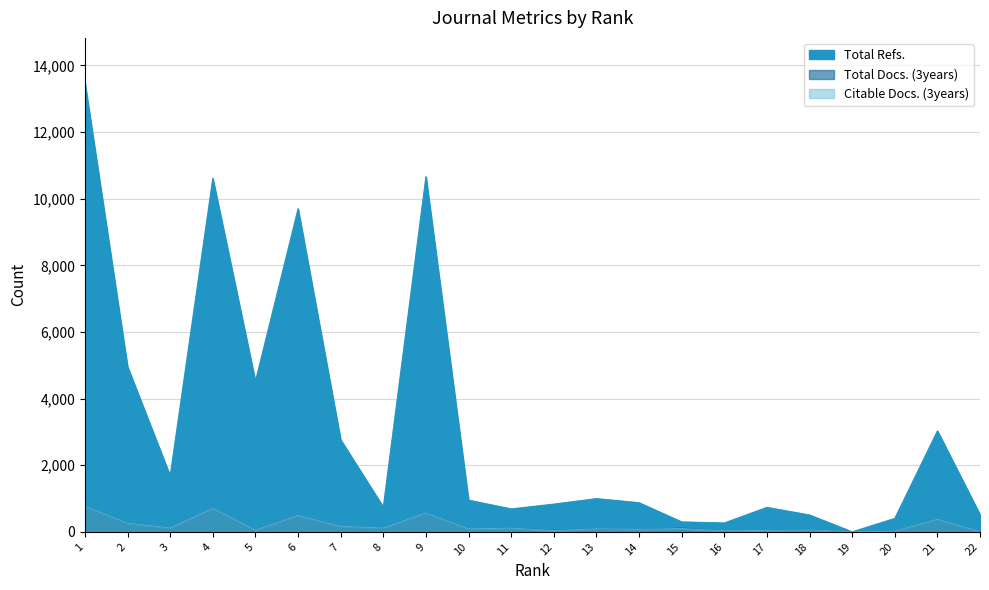

How many interior local valleys does the Total Refs. series have?

6